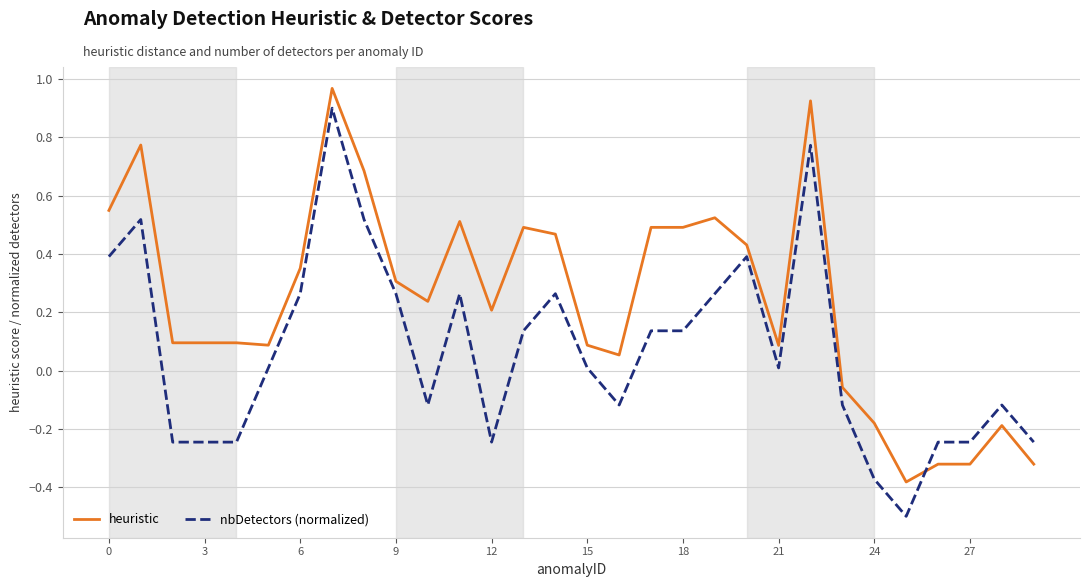

How many positive values does the heuristic series have?

23